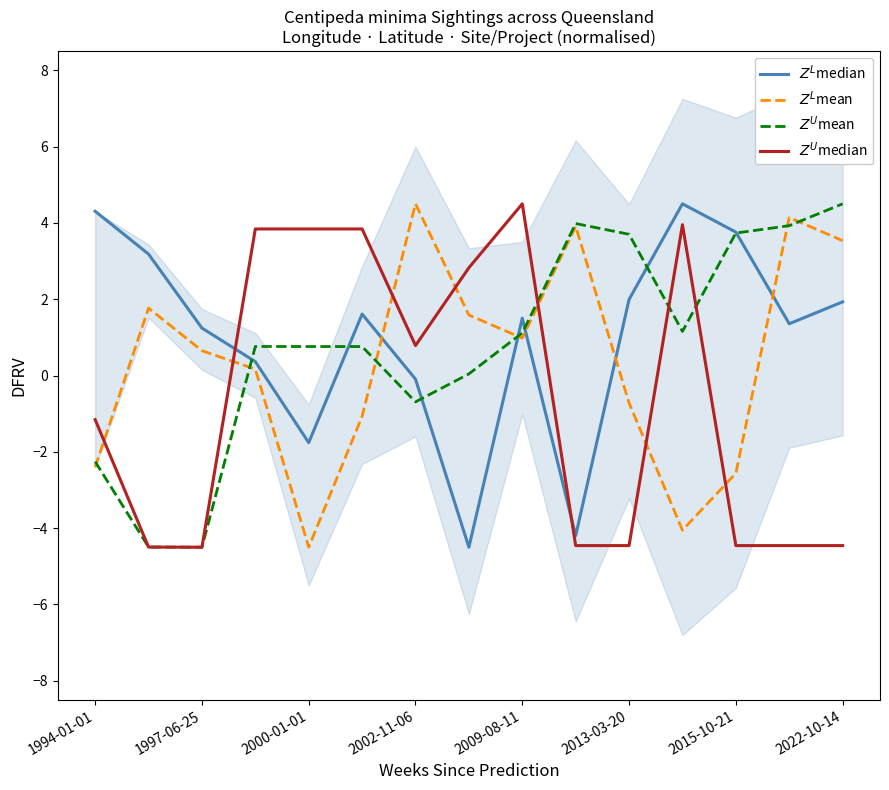

Does the chart have visible grid lines?

No